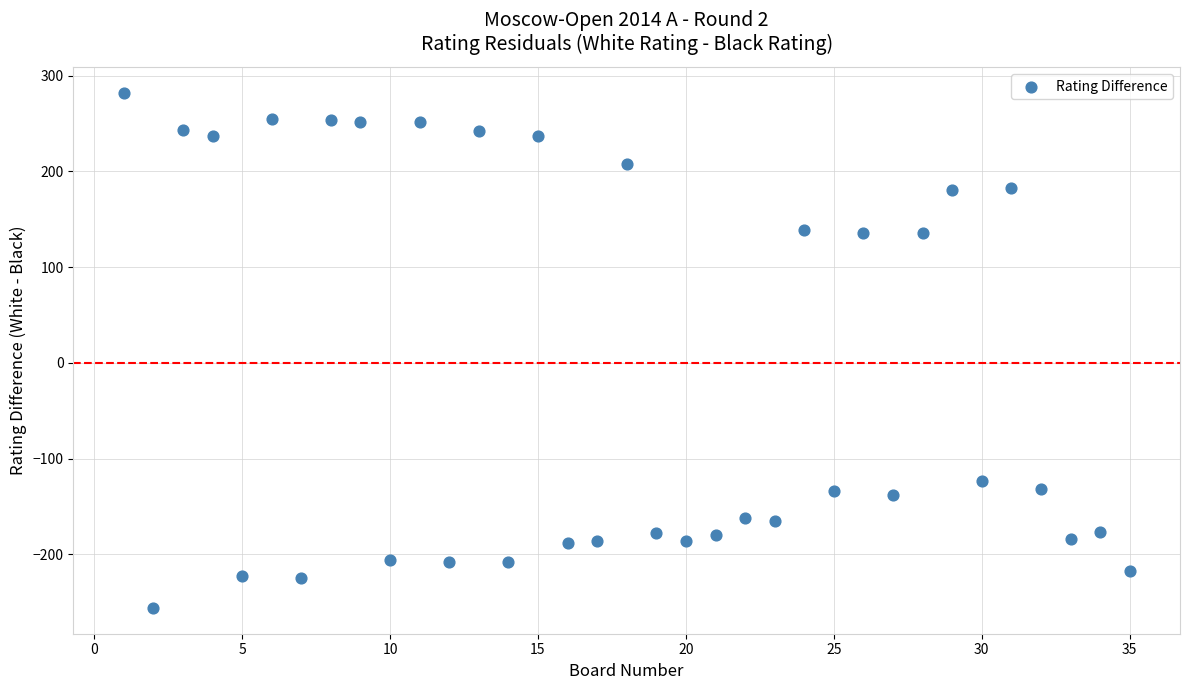

What is the range of Y values (max minus min)?

538